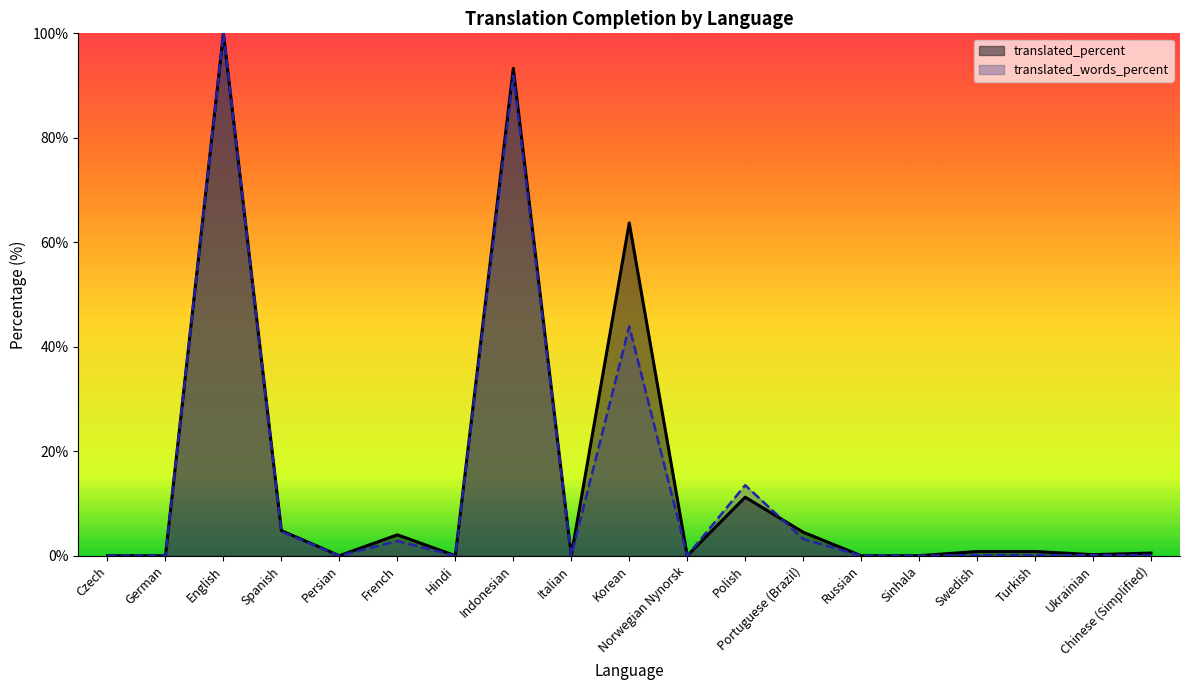

At which category is the sum across all series the highest?

English